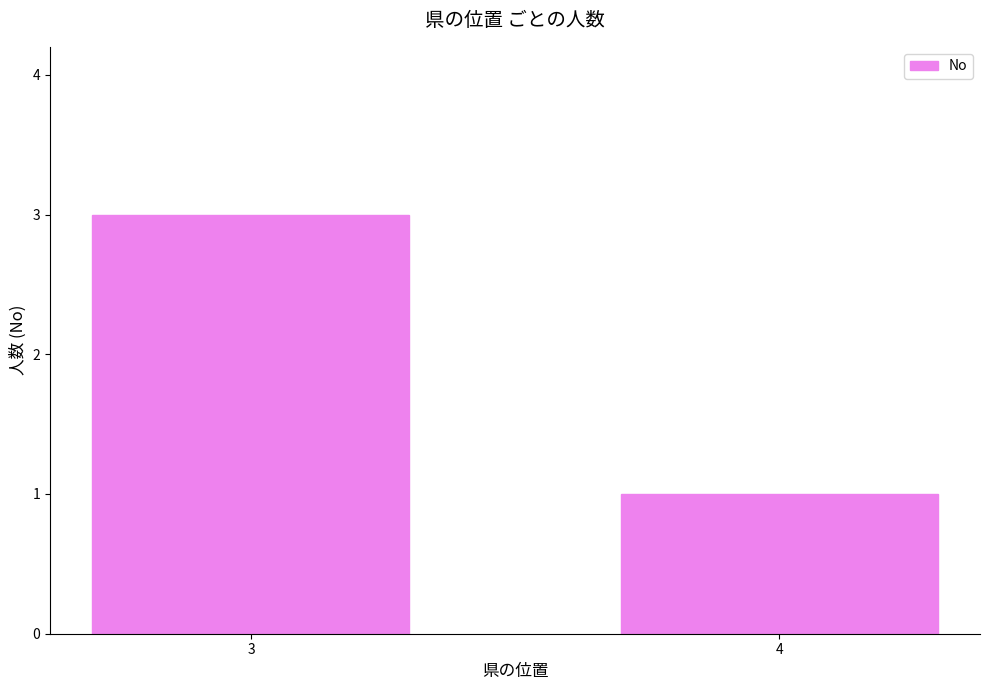

Which category has the lowest value across all series?

4